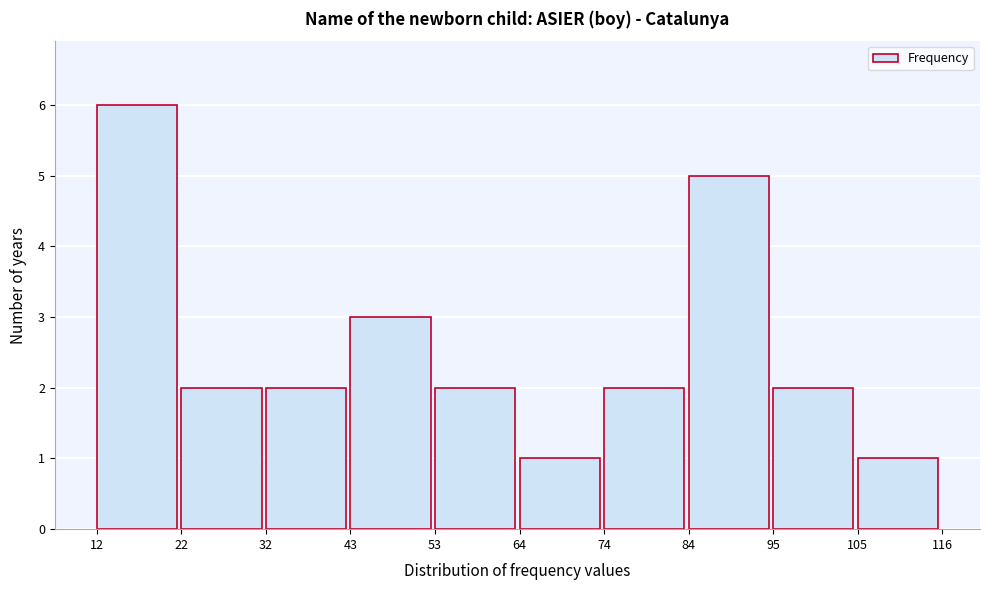

Reading left to right, transcribe this chart: for each bar, give the range it covers on the x-axis and its height. The values are not printed on the chart, so give them approximately, as read against the axis.

12 to 22: 6
22 to 32: 2
32 to 43: 2
43 to 53: 3
53 to 64: 2
64 to 74: 1
74 to 84: 2
84 to 95: 5
95 to 105: 2
105 to 116: 1